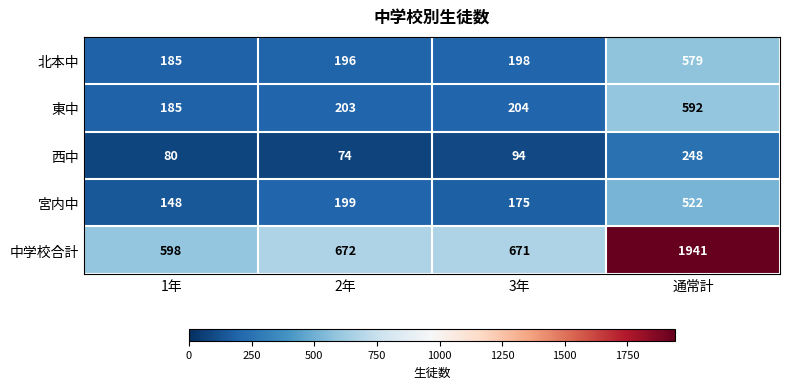

The value of 西中 at 通常計 is 436. True or false?

False